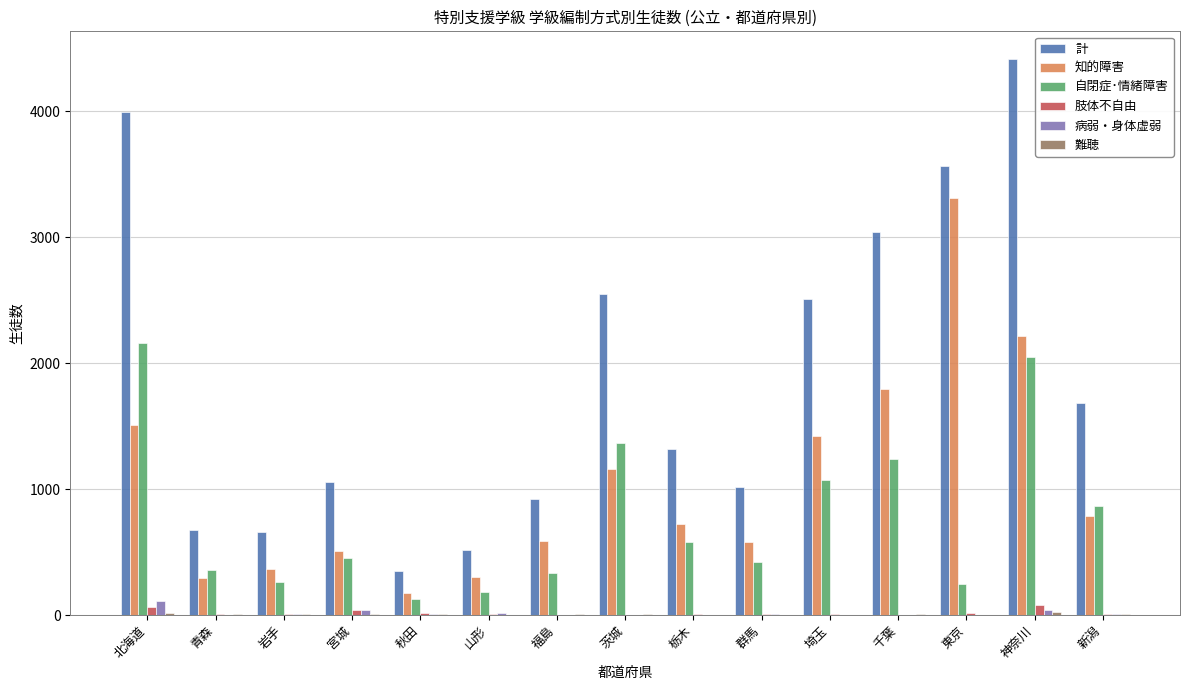

What is the sum of all 病弱・身体虚弱 values?

240